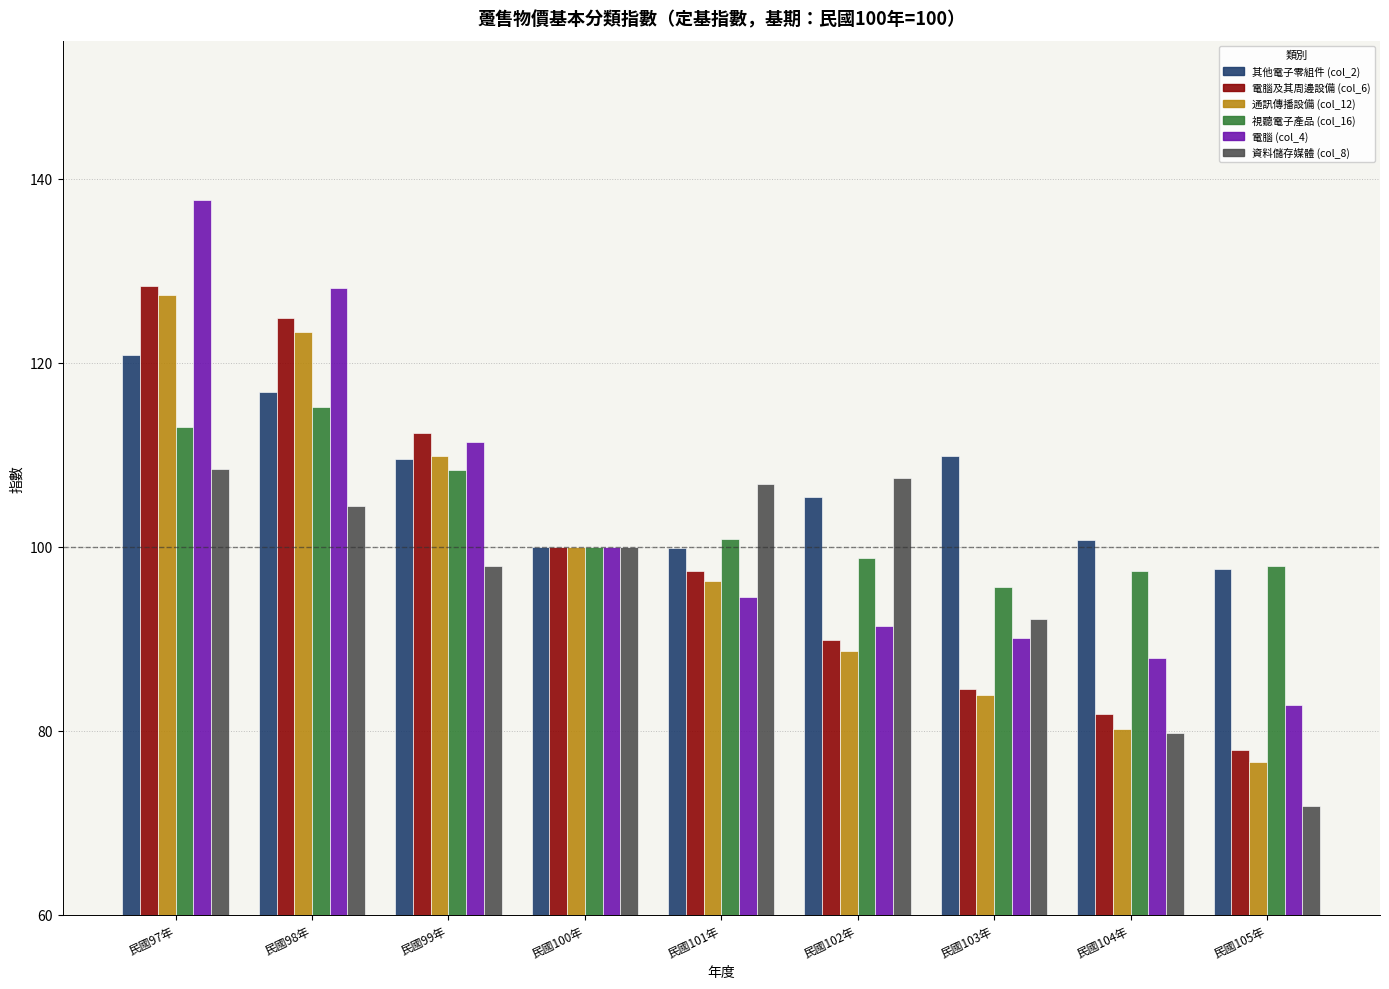

Which category has the lowest value across all series?

民國105年